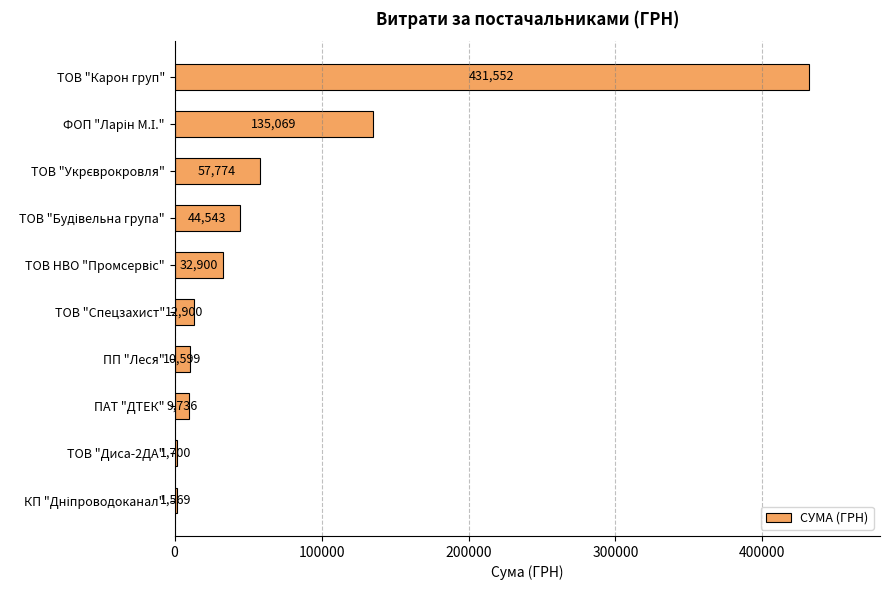

What is the greatest value displayed?

431552.2